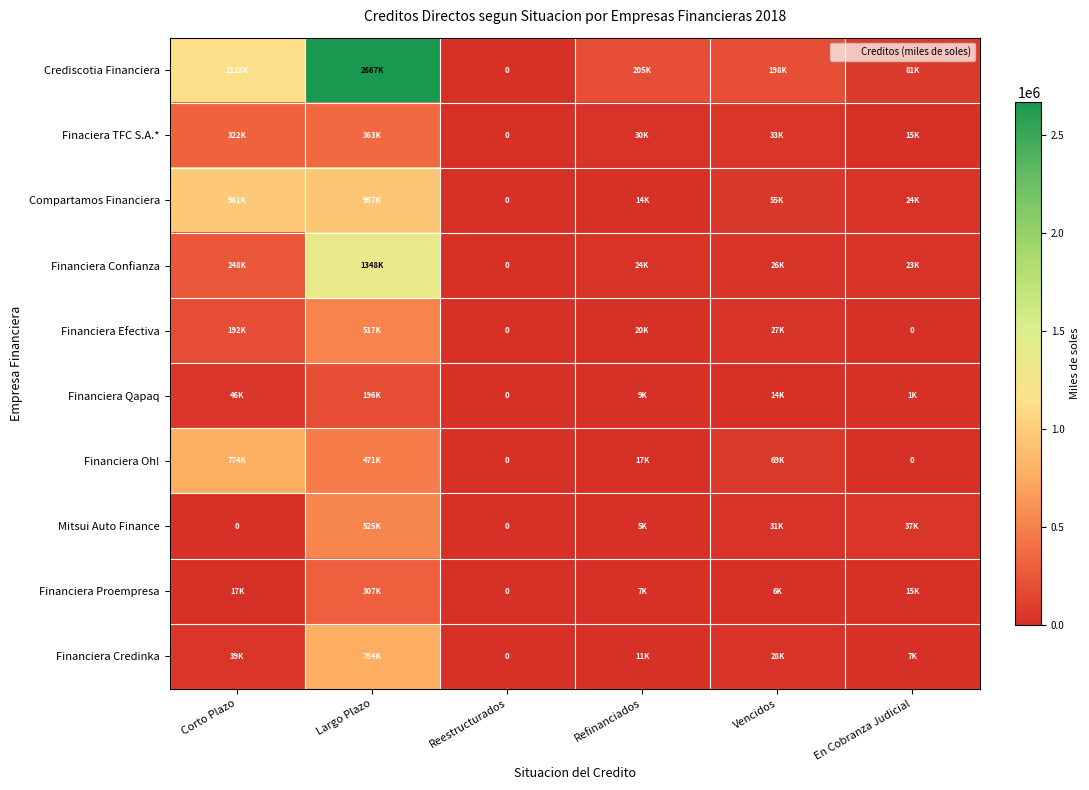

At how many categories does at least one series exceed 2600267?

1